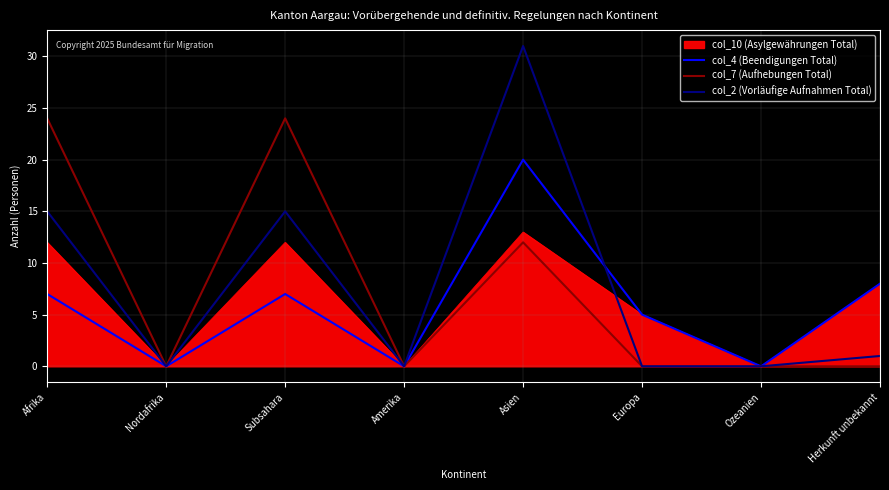

At which category is the sum across all series the highest?

Asien